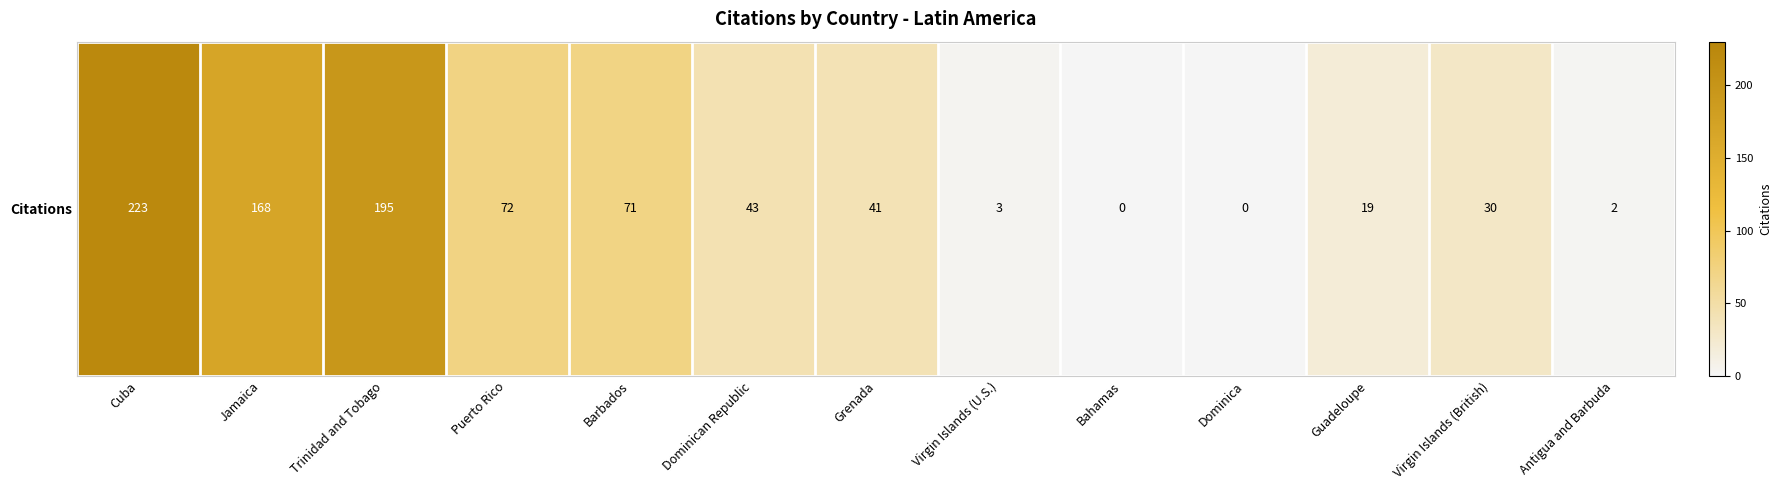

What value does the data have at Cuba, to the nearest 5?

225